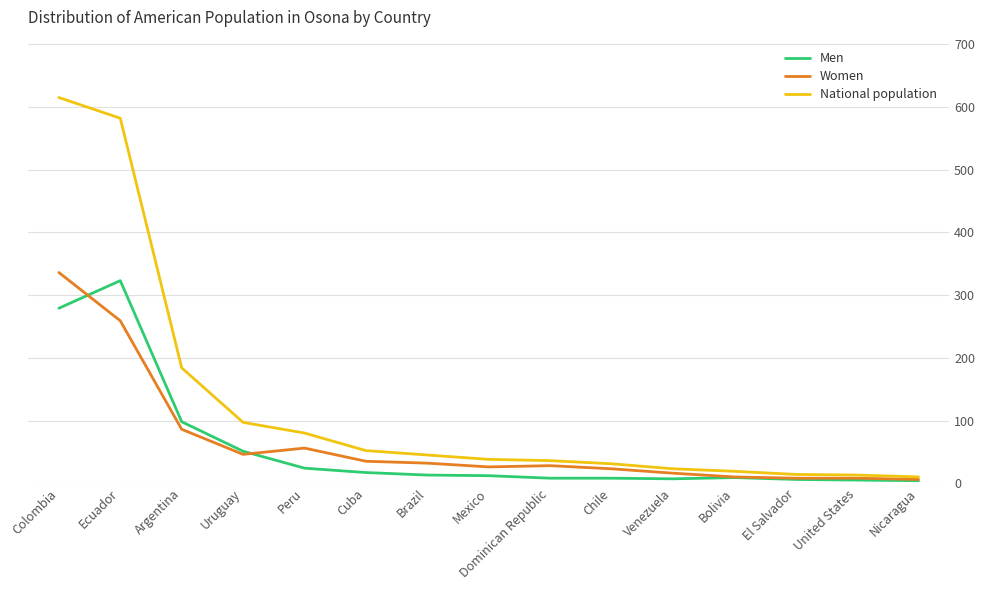

At how many categories does at least one series exceed 268?

2